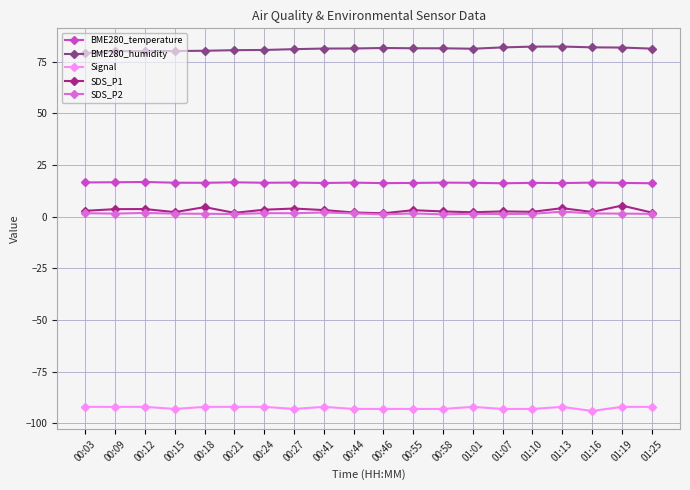

Is it true that Signal equals -93.0 at 00:46?

True